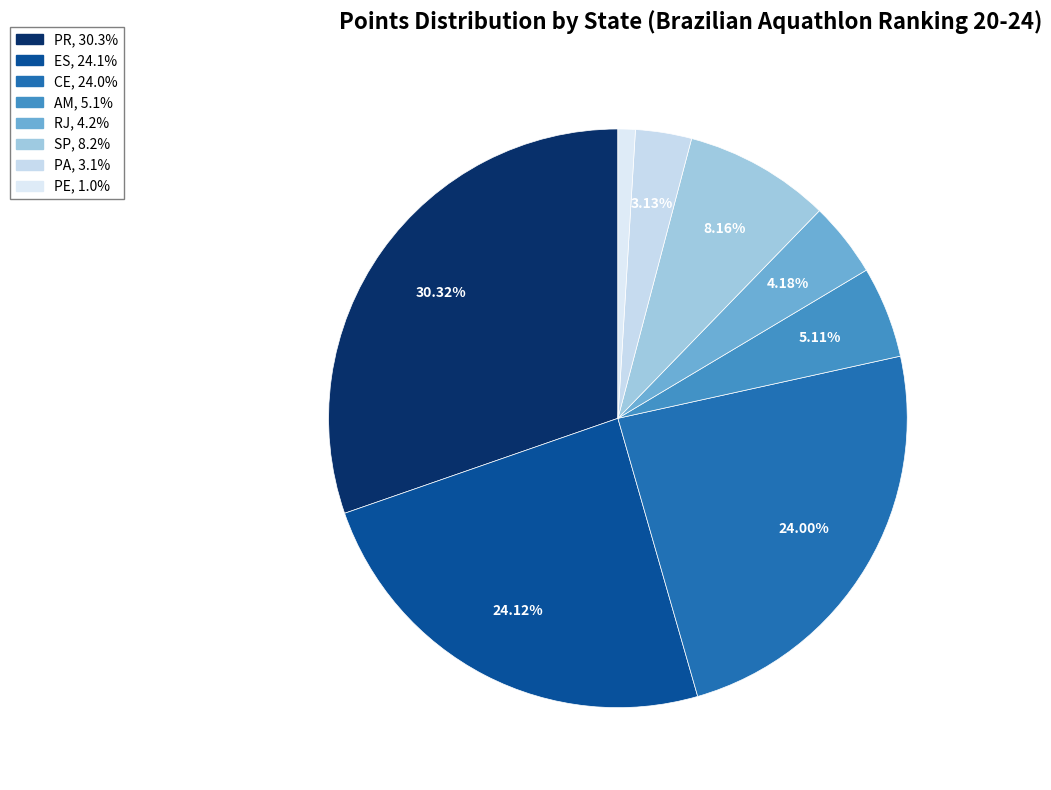

What percentage is NOT represented by PA?

96.9%